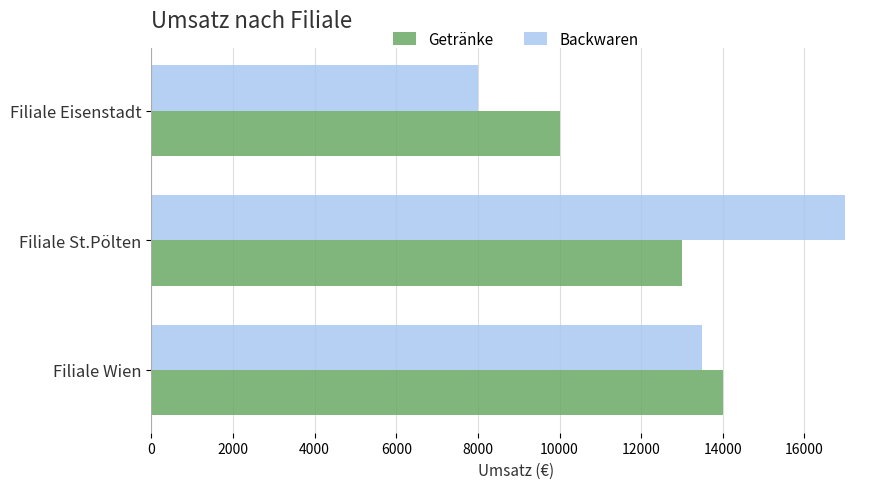

What is the difference between the maximum and second lowest values in the Getränke series?

1000